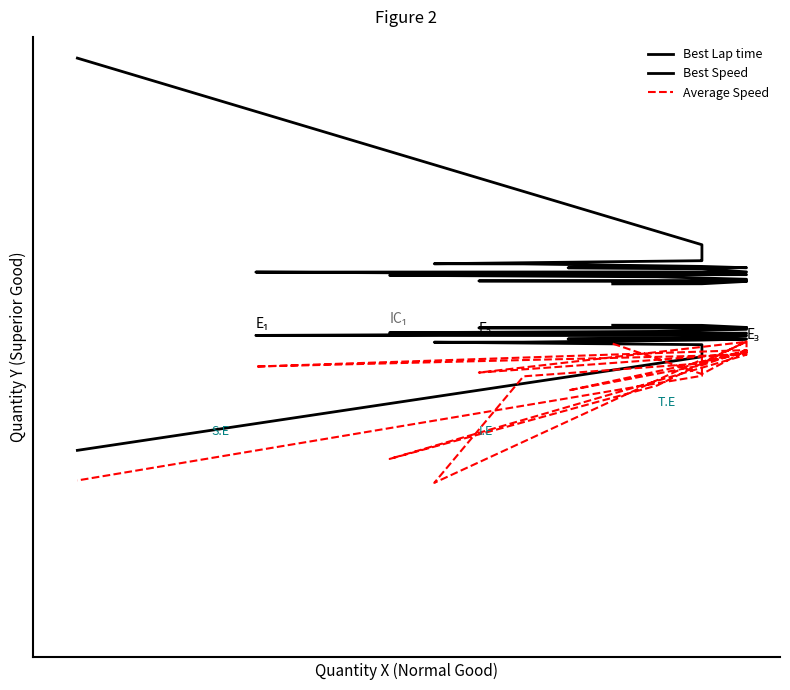

True or false: Best Lap time and Best Speed intersect in this chart.

False